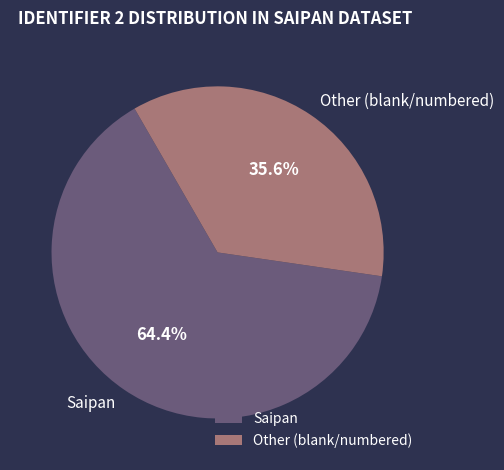

Which slice is the largest?

Saipan